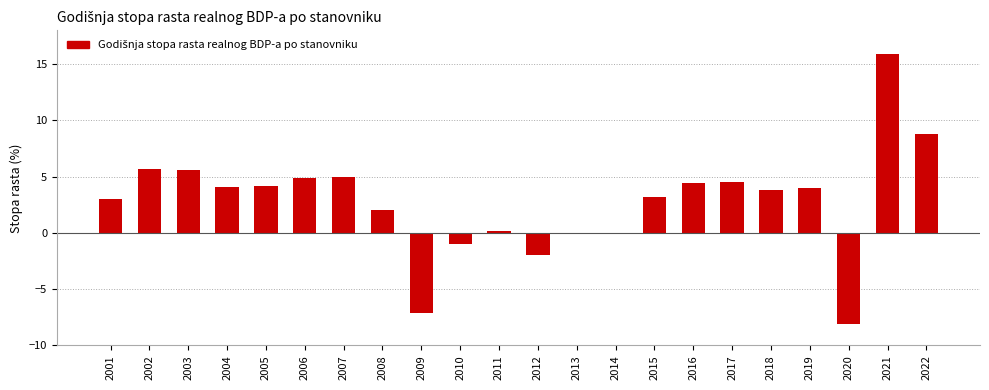

How many data points does each series have?

22